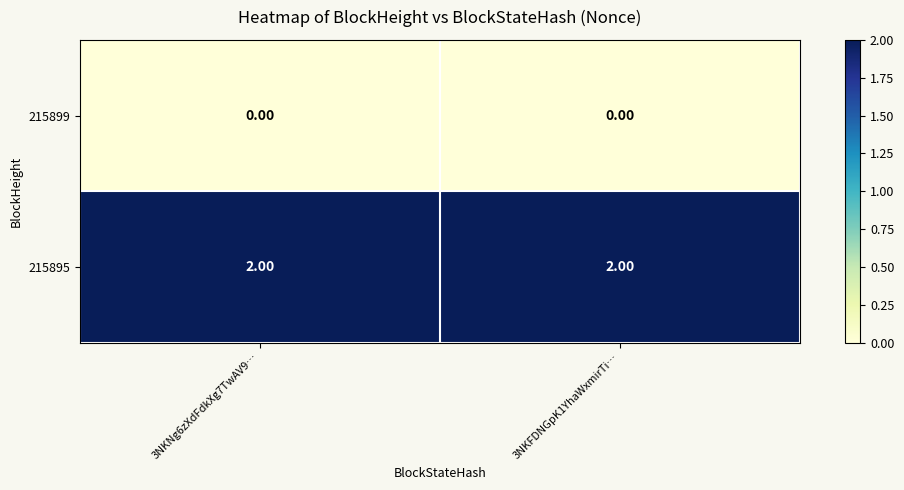

Rank the series by their maximum value, from lowest to highest.

215899, 215895